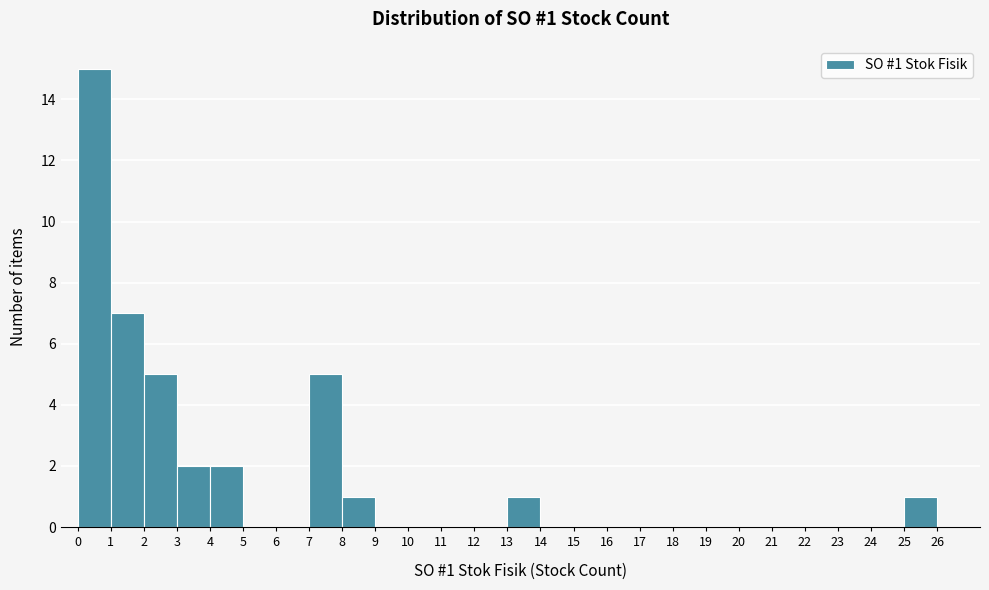

Which range on the x-axis has the tallest bar?

0 to 1